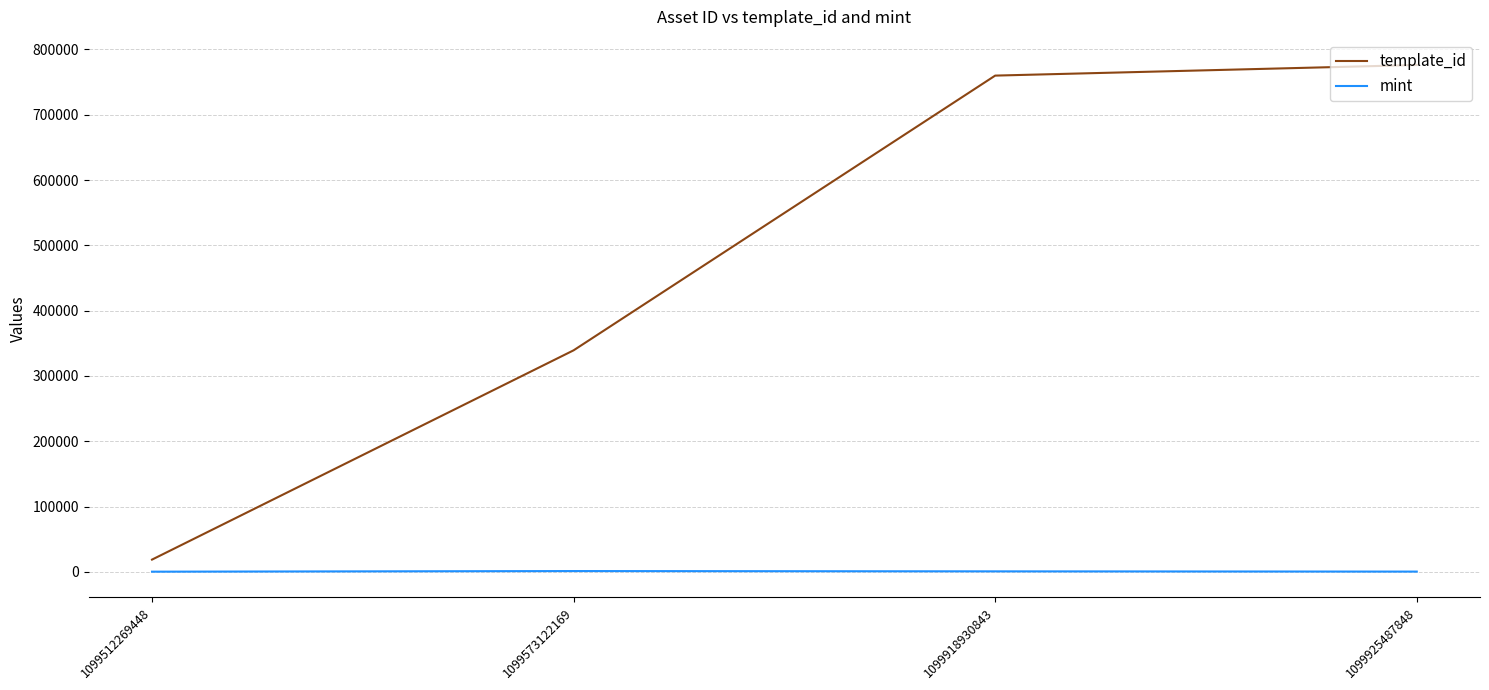

The template_id series shows 1102082 at 1099925487848. True or false?

False